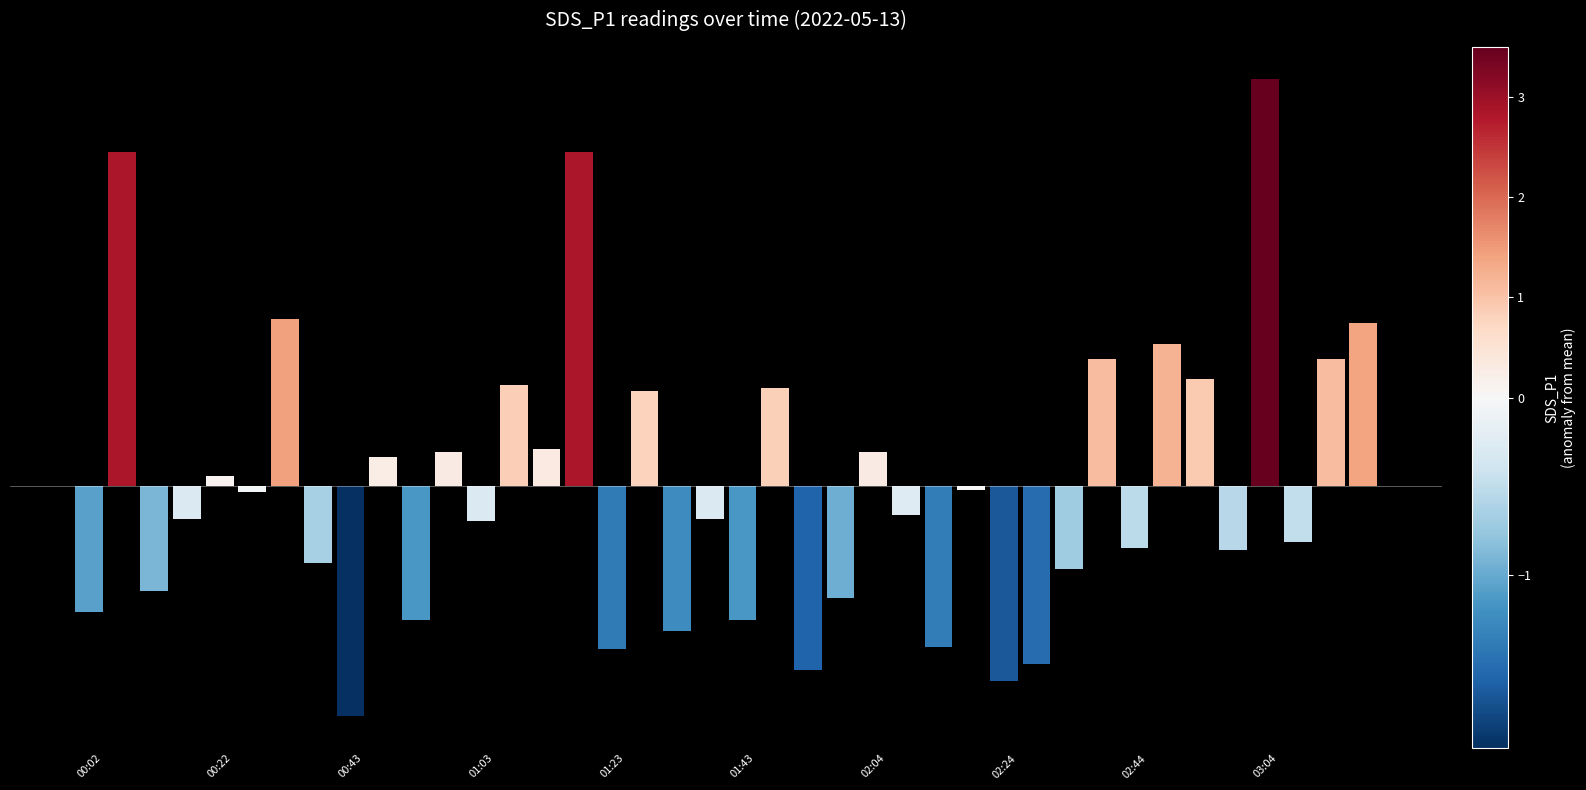

Does the chart contain any negative values?

Yes